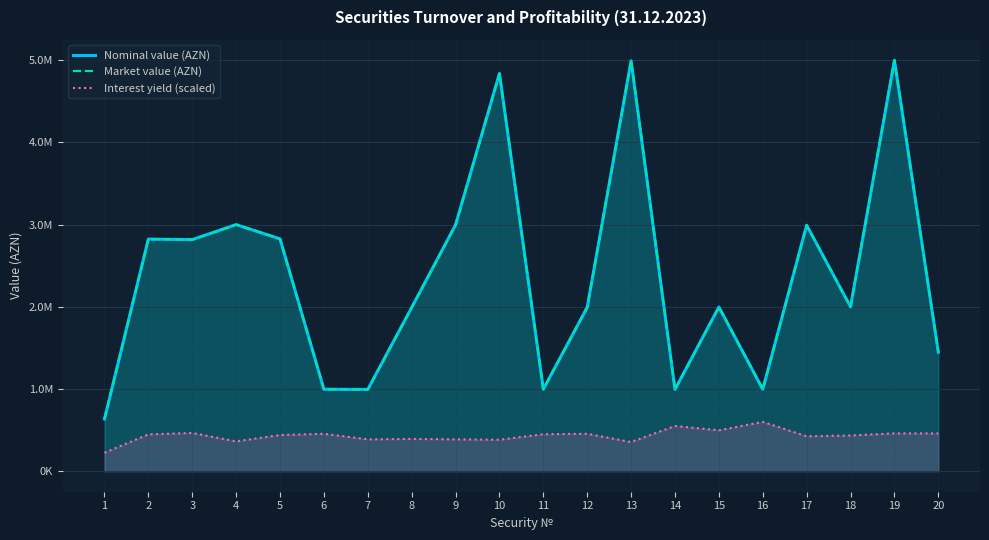

What is the maximum value shown in the chart?

4998121.0